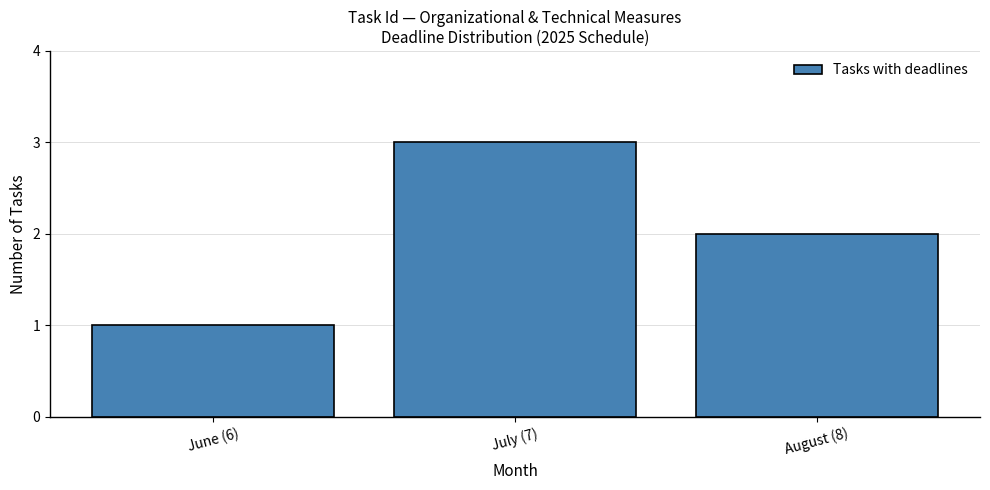

Reading left to right, transcribe all the data shown in this chart.

June (6)=1	July (7)=3	August (8)=2